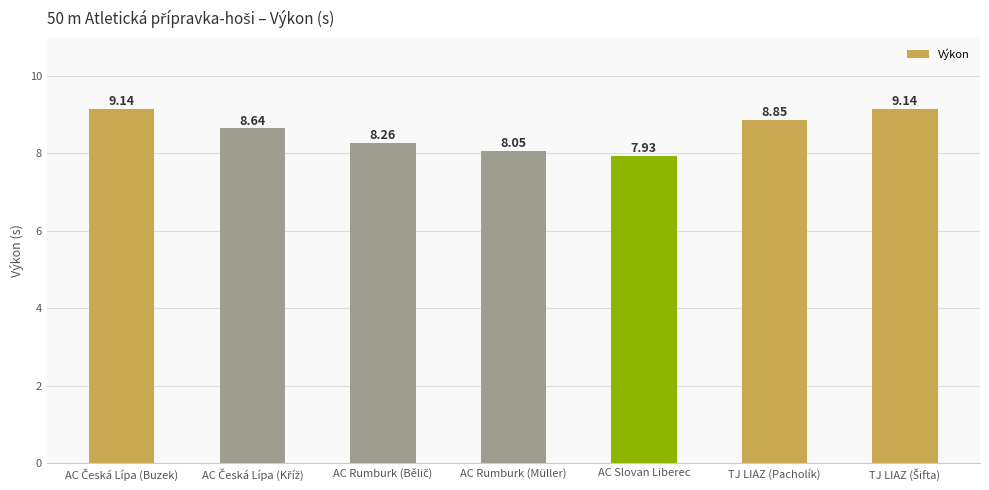

How many data points are above 8?

6